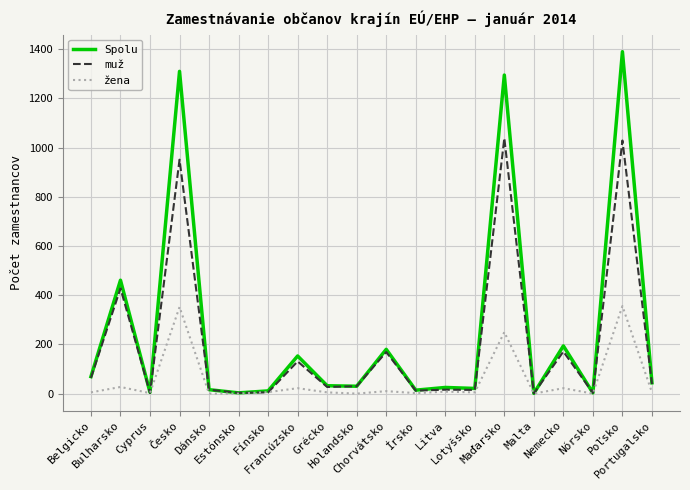

What is the sum of the Spolu values at Nemecko and Holandsko?

224